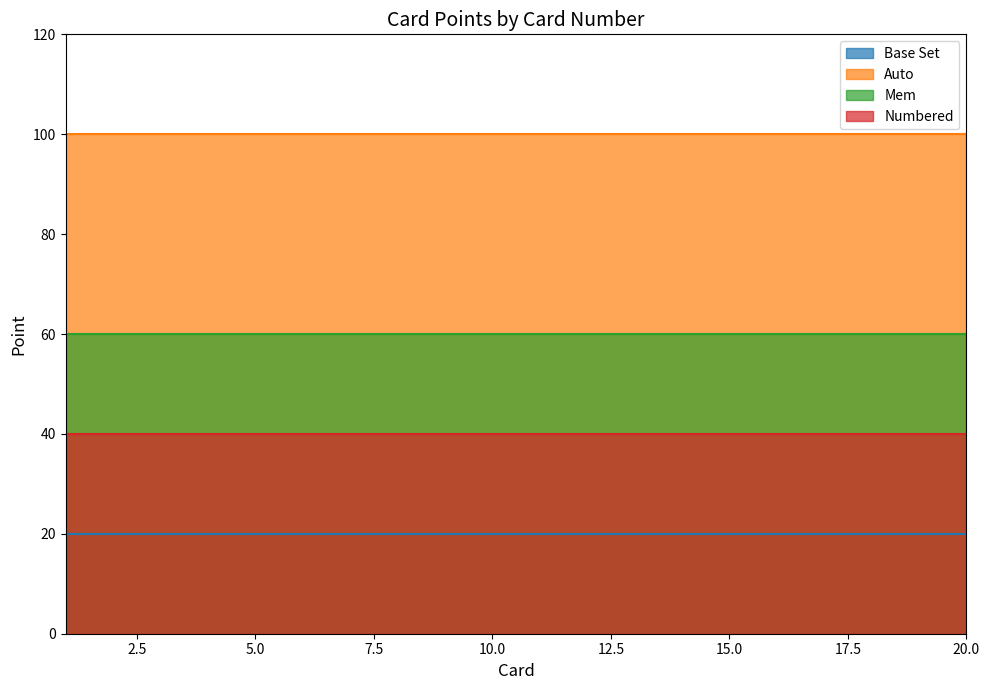

What is the sum of the Auto values at 6 and 19?

200